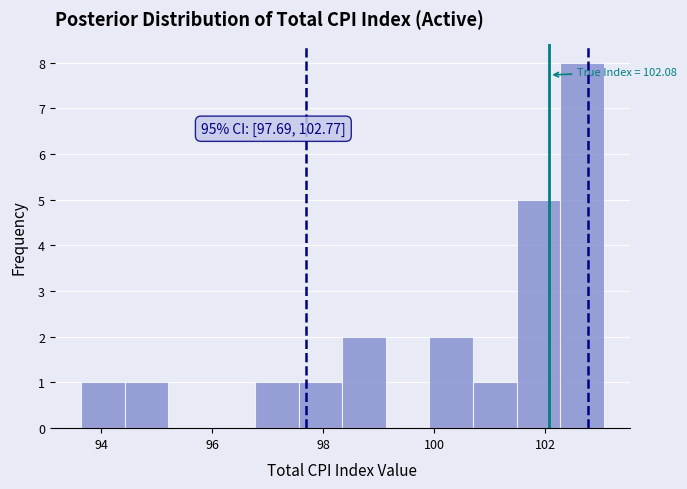

Read against the x-axis, roughly where is the centre of the tallest bar?

102.6